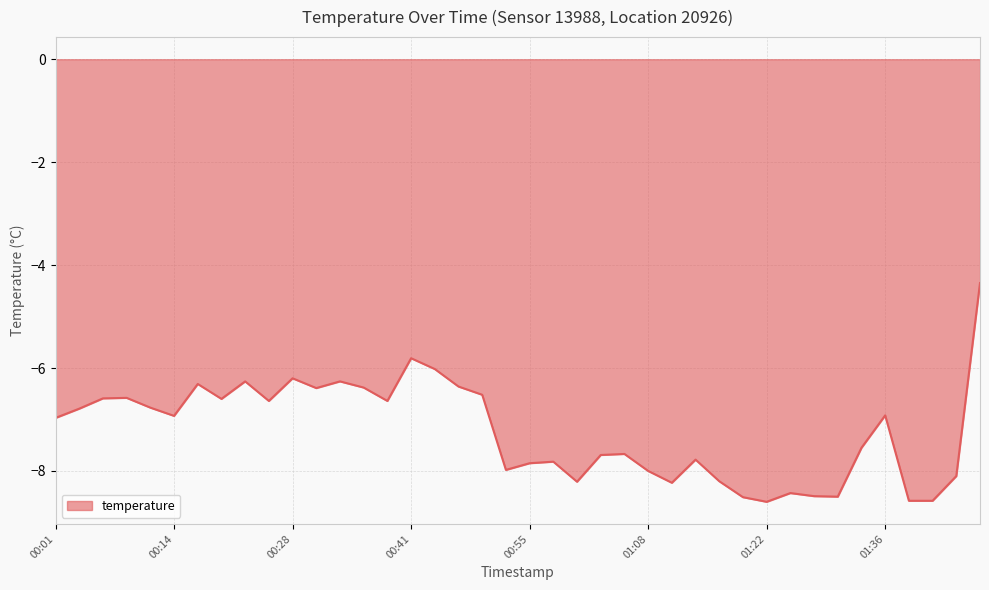

What is the smallest value displayed?

-8.6